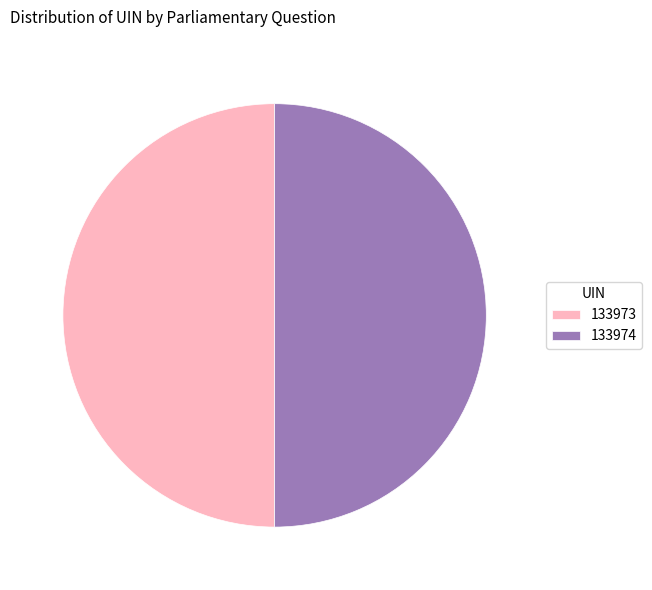

Is it true that 133973 is 50% of the pie?

True